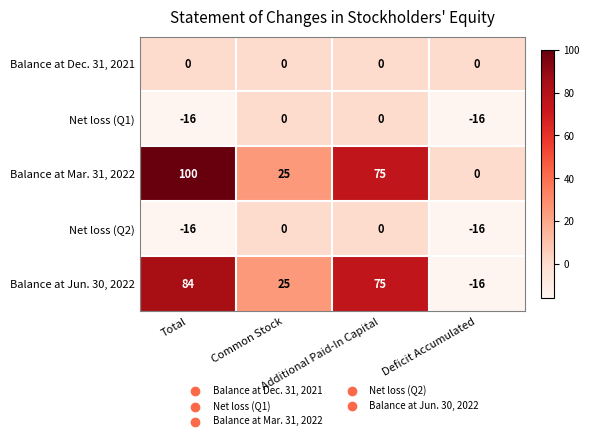

What is the average value of the Net loss (Q1) series?

-8